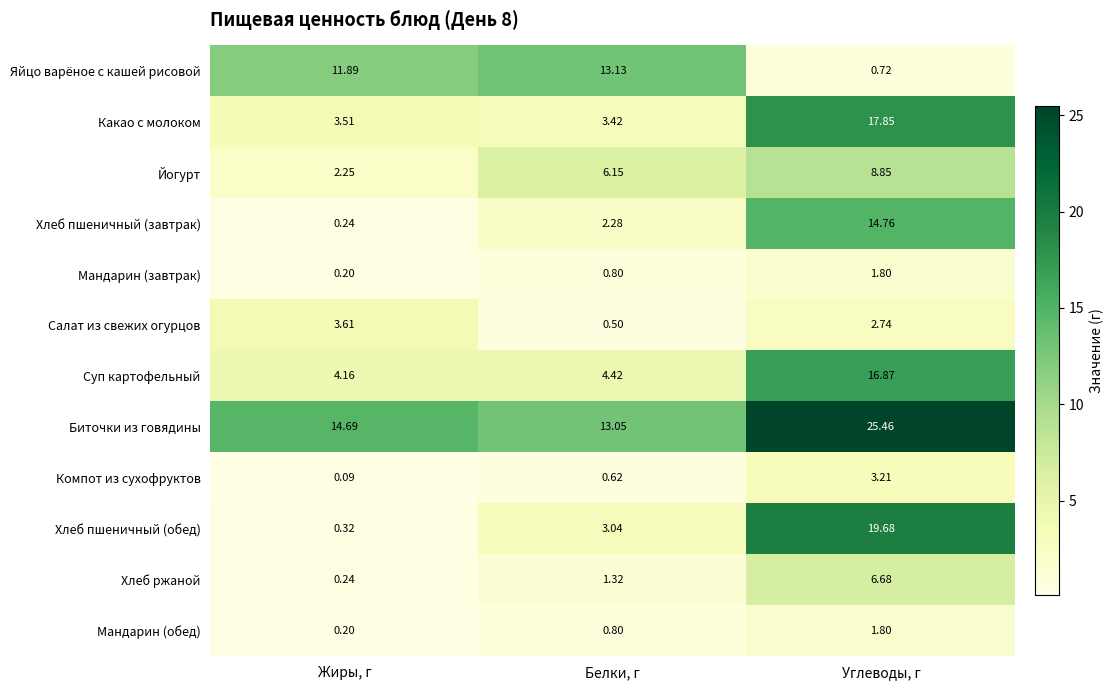

At which category is the sum across all series the highest?

Углеводы, г